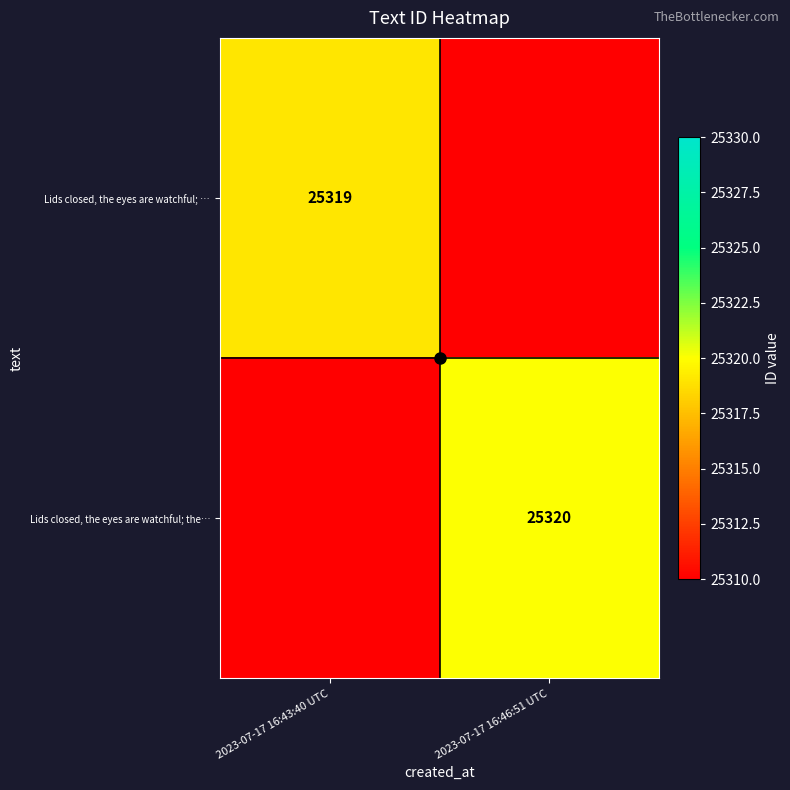

What is the sum of all Lids closed, the eyes are watchful; the… values?

37979.5